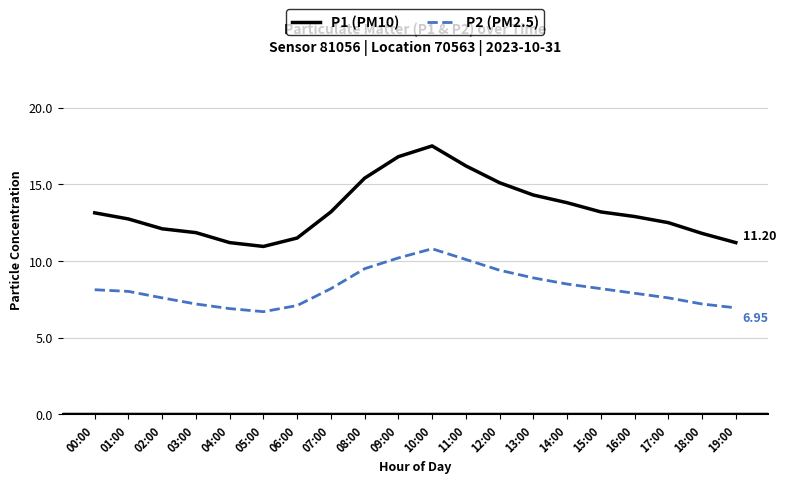

At which label does P2 (PM2.5) first exceed 8?

00:00